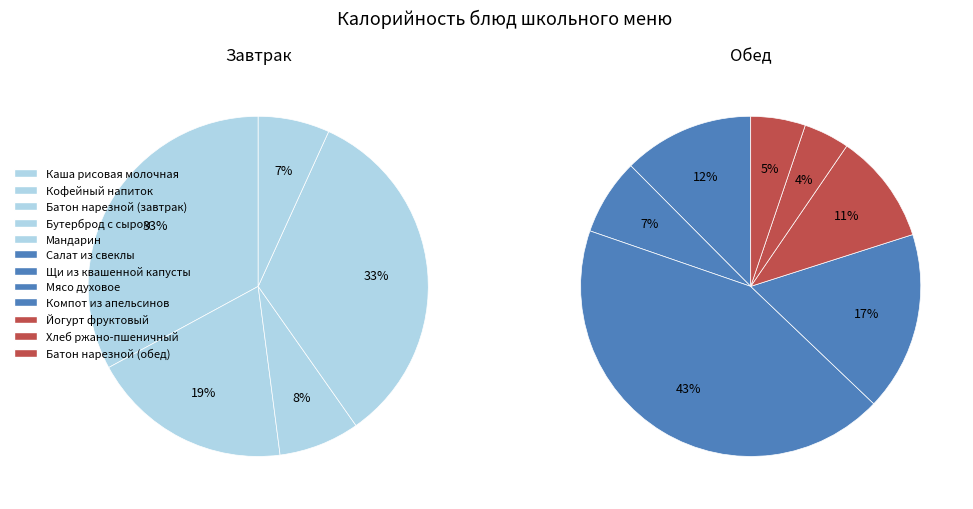

Is there a majority slice in this chart?

No